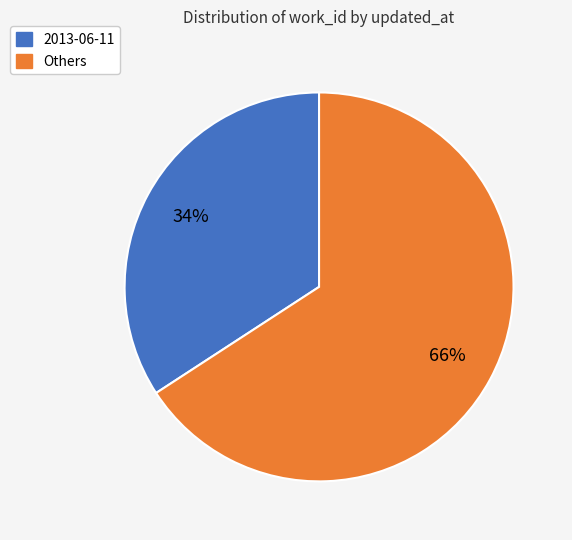

To the nearest percent, what is the average slice percentage?

50%